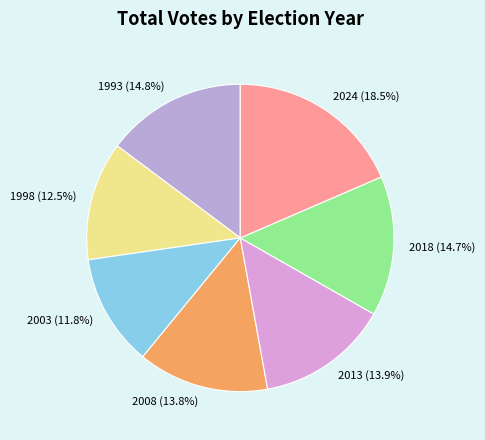

Is 1998 the majority of the pie?

No